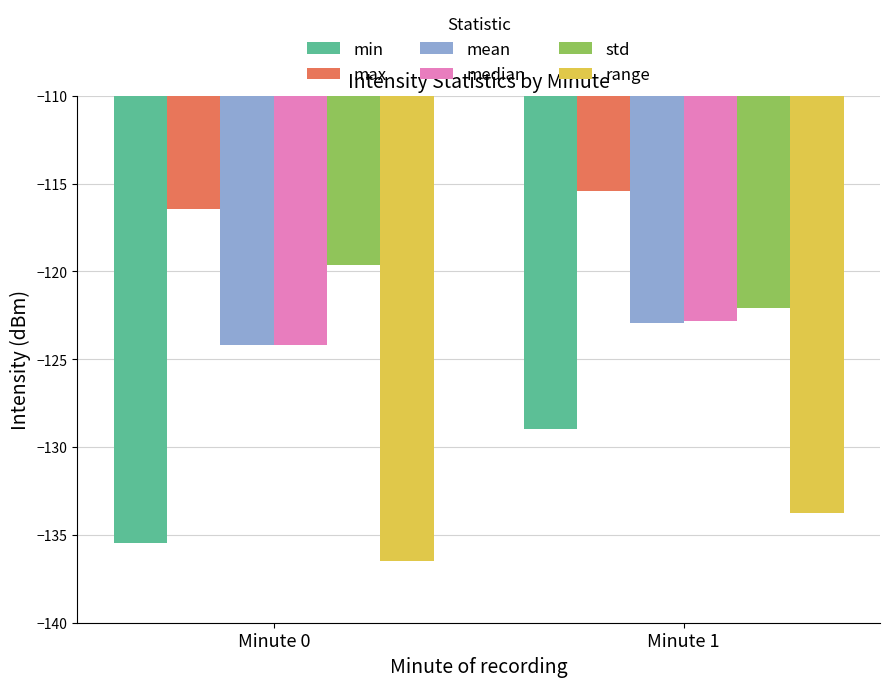

List the labels in order of min value, largest first.

Minute 1, Minute 0